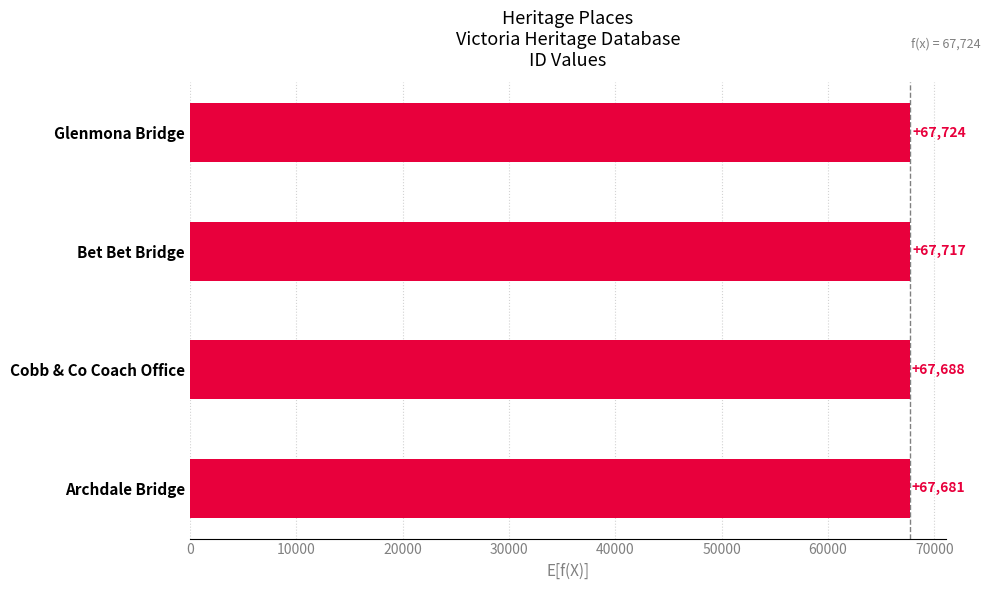

What is the approximate value at Cobb & Co Coach Office, to the nearest 10?

67690